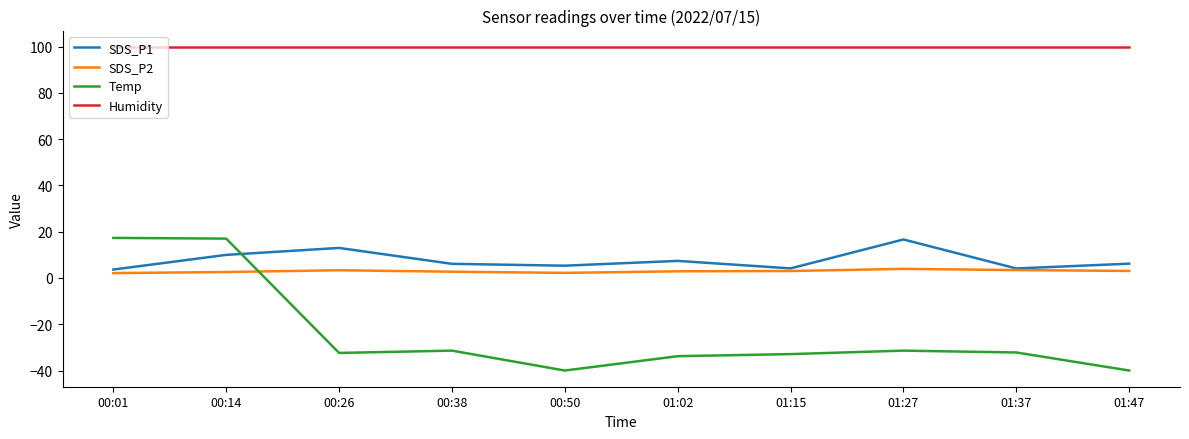

Is it true that SDS_P1 equals 3.6 at 00:01?

True